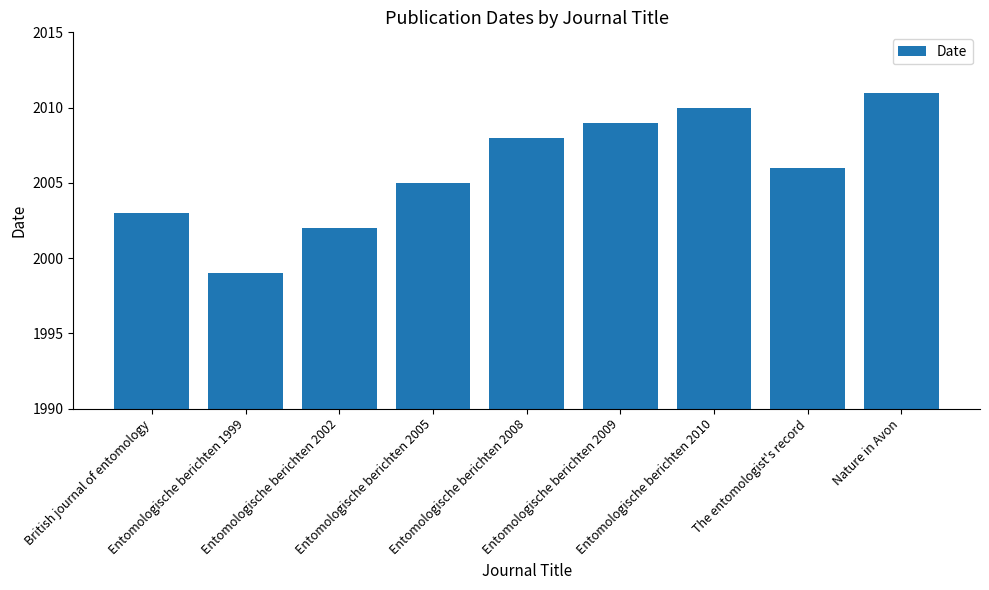

True or false: the data shows 2009 at Entomologische berichten 2009.

True